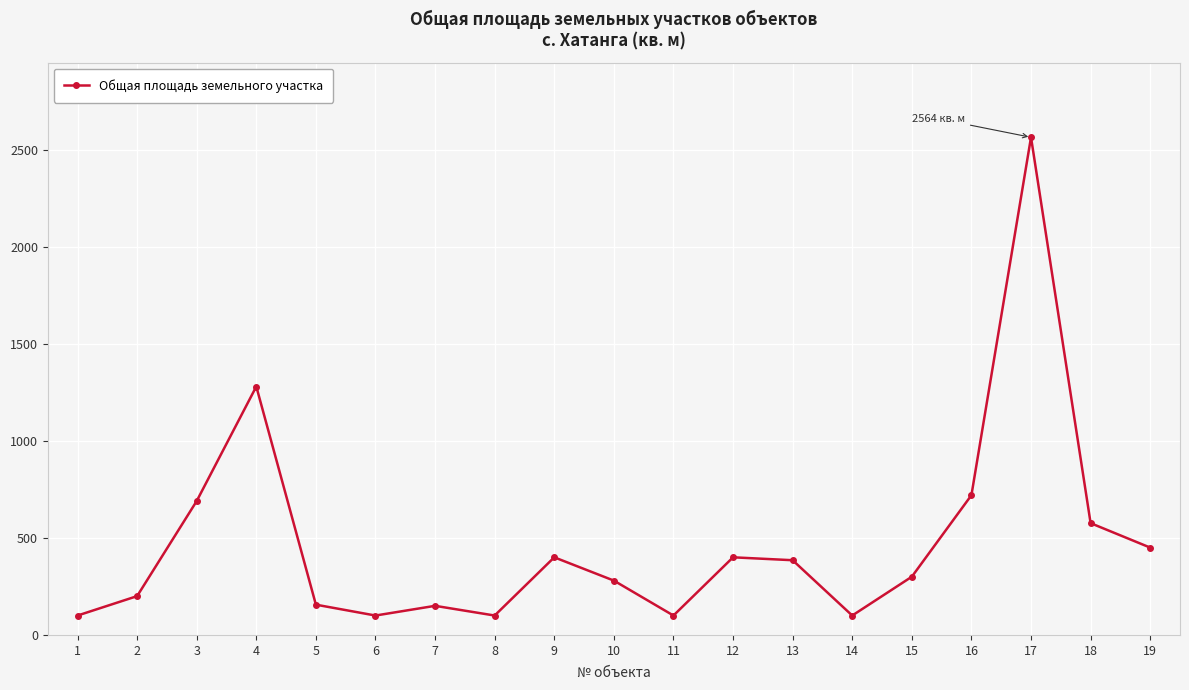

How many lines are shown in the chart?

1